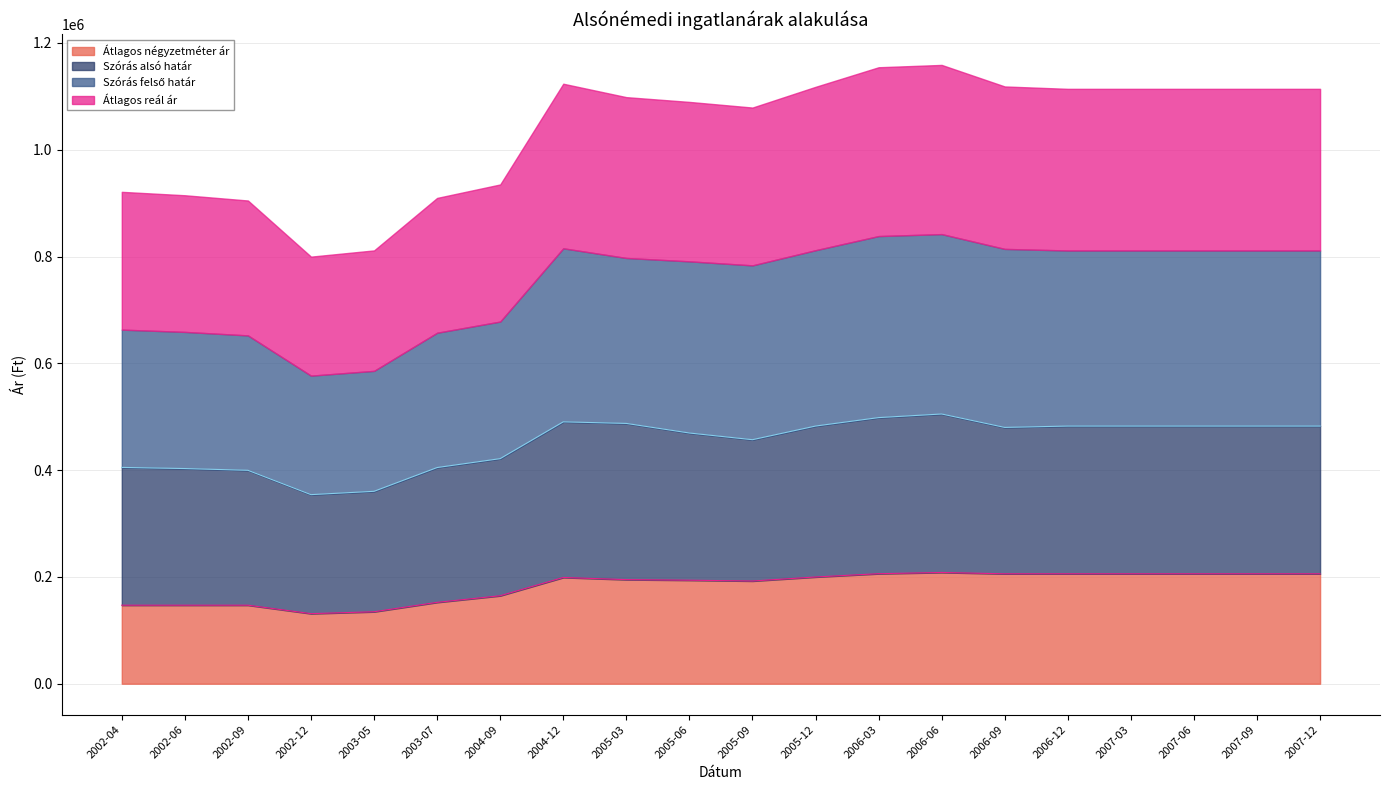

What is the total value across all series at 2002-06?

914731